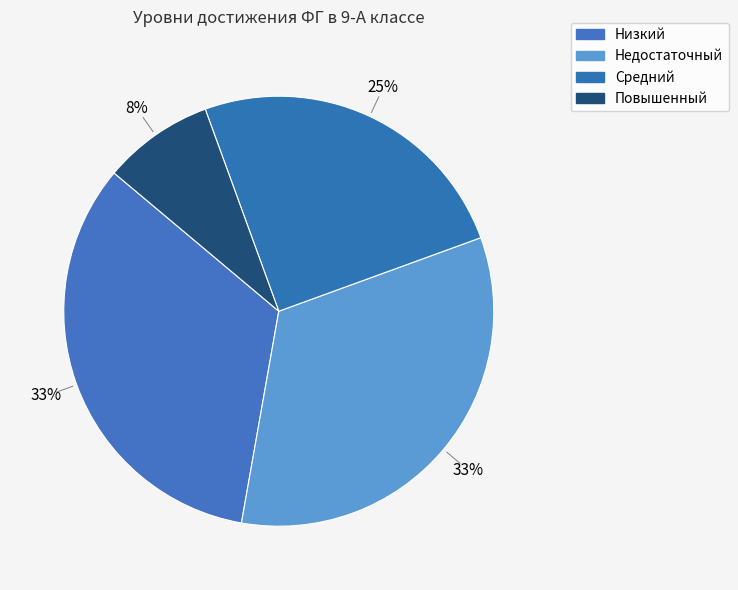

How many slices are in this pie chart?

4